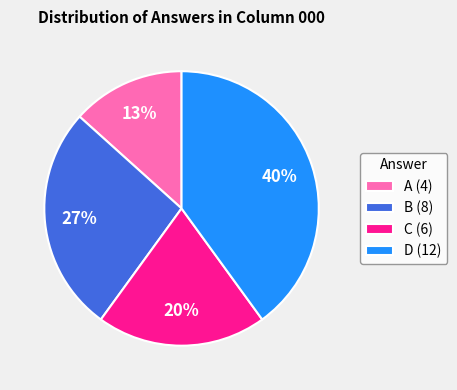

To the nearest percent, what is the difference between the C and B slice percentages?

7%